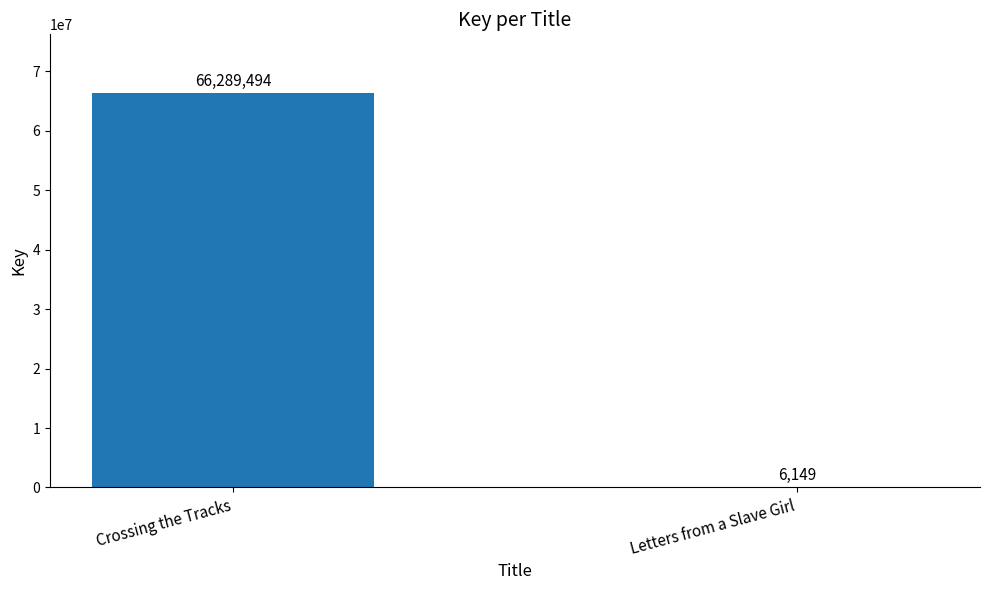

Reading left to right, extract all data points from this chart.

Crossing the Tracks=66289494	Letters from a Slave Girl=6149